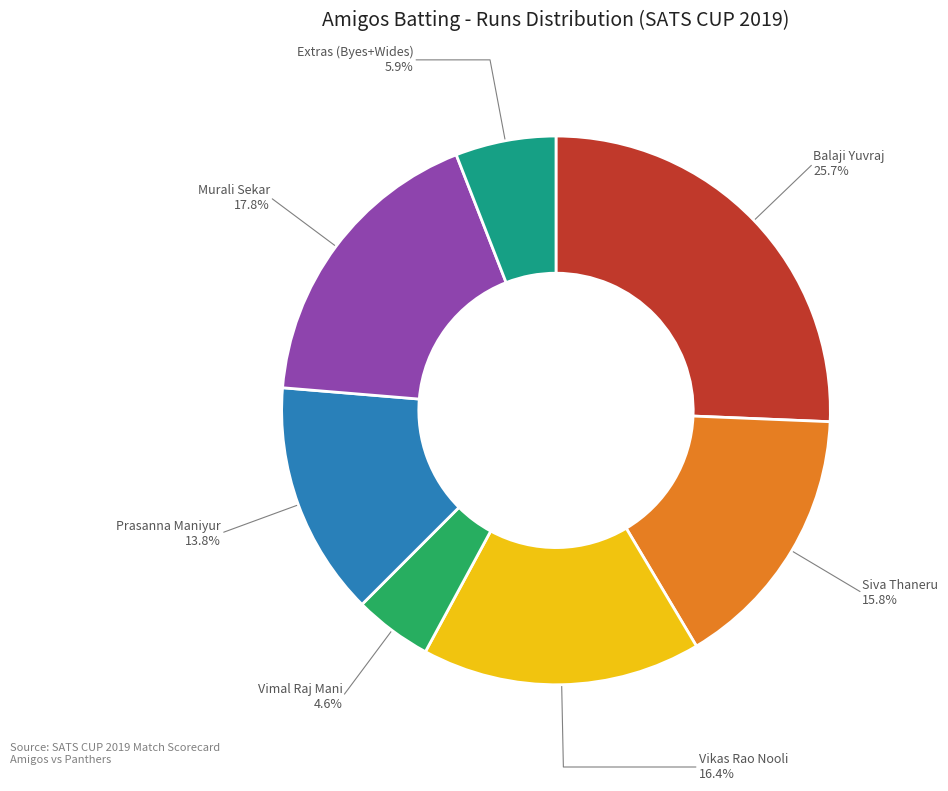

What is the ratio of the value at Vikas Rao Nooli to the value at Vimal Raj Mani?

3.6